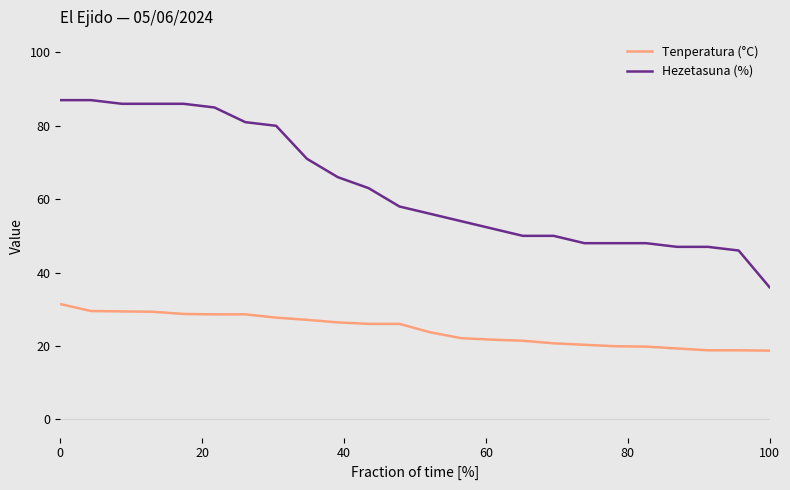

What is the difference between the maximum and minimum values in the Tenperatura (°C) series?

12.7